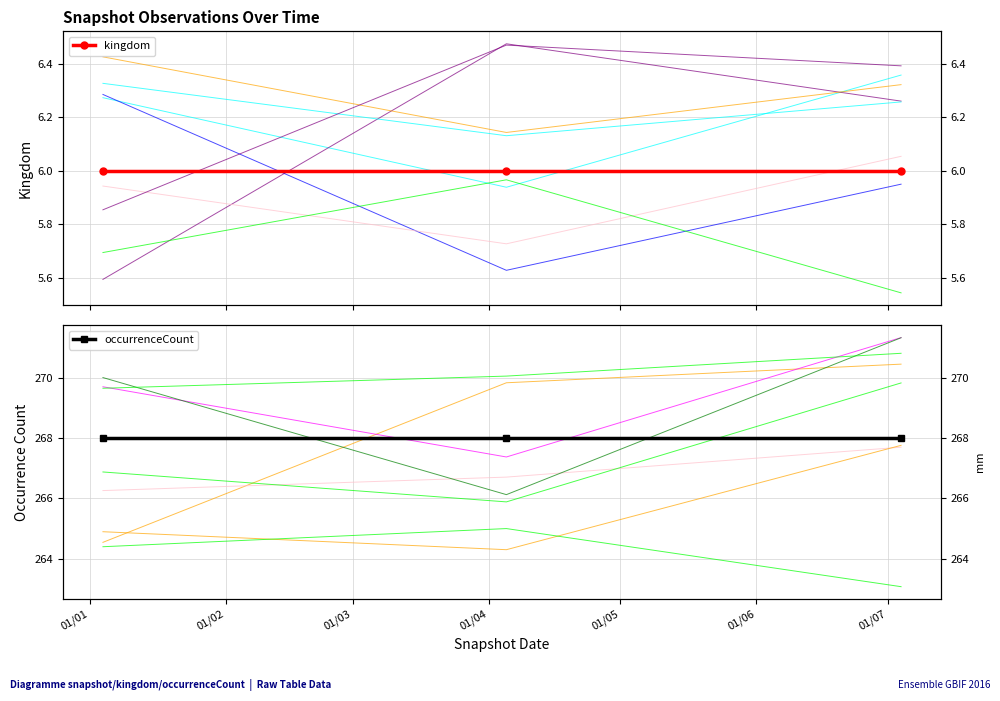

What is the minimum value shown in the chart?

6